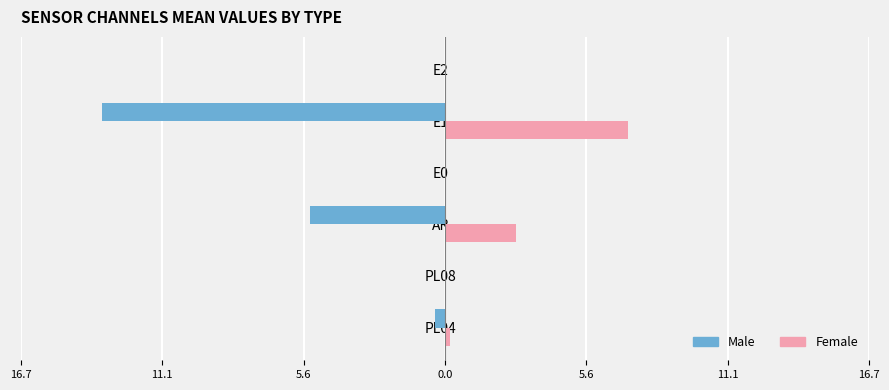

What are all the series names shown in the legend?

Male, Female